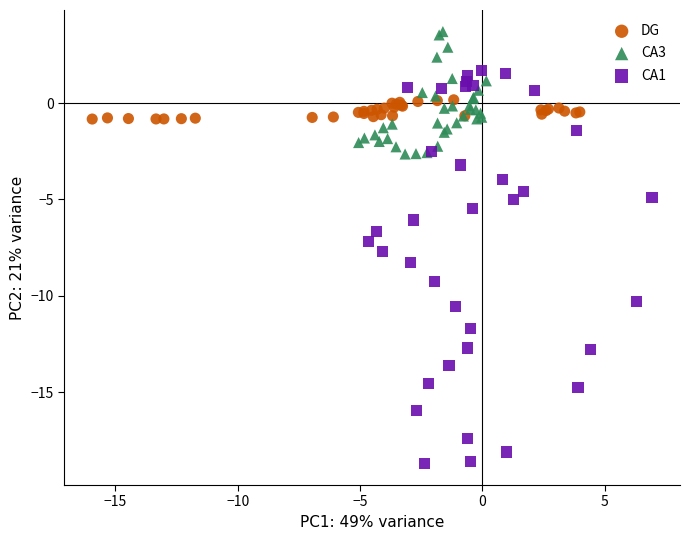

Which series has the widest spread of Y values?

CA1